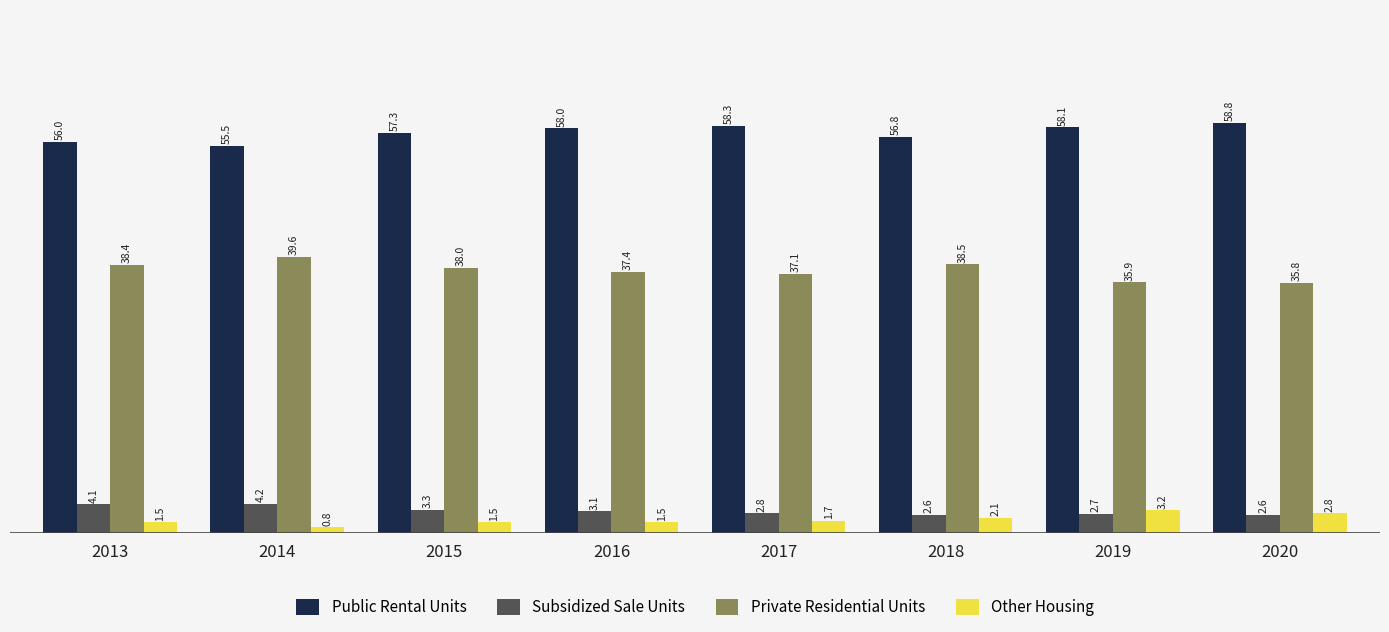

Reading right to left, transcribe all the data shown in this chart.

Public Rental Units: 58.8	58.1	56.8	58.3	58.0	57.3	55.5	56.0
Subsidized Sale Units: 2.6	2.7	2.6	2.8	3.1	3.3	4.2	4.1
Private Residential Units: 35.8	35.9	38.5	37.1	37.4	38.0	39.6	38.4
Other Housing: 2.8	3.2	2.1	1.7	1.5	1.5	0.8	1.5